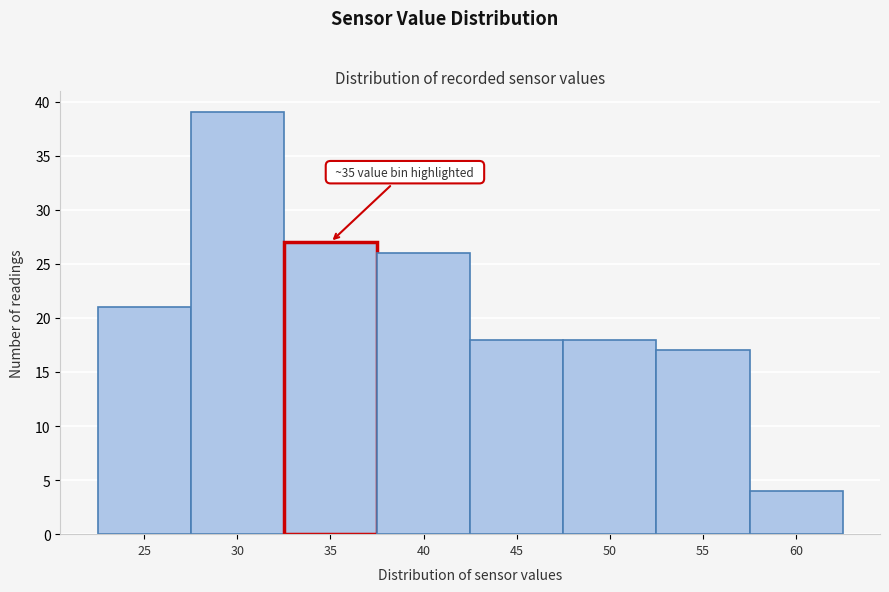

Reading left to right, what are all the values shown in this chart?

25=21	30=39	35=27	40=26	45=18	50=18	55=17	60=4